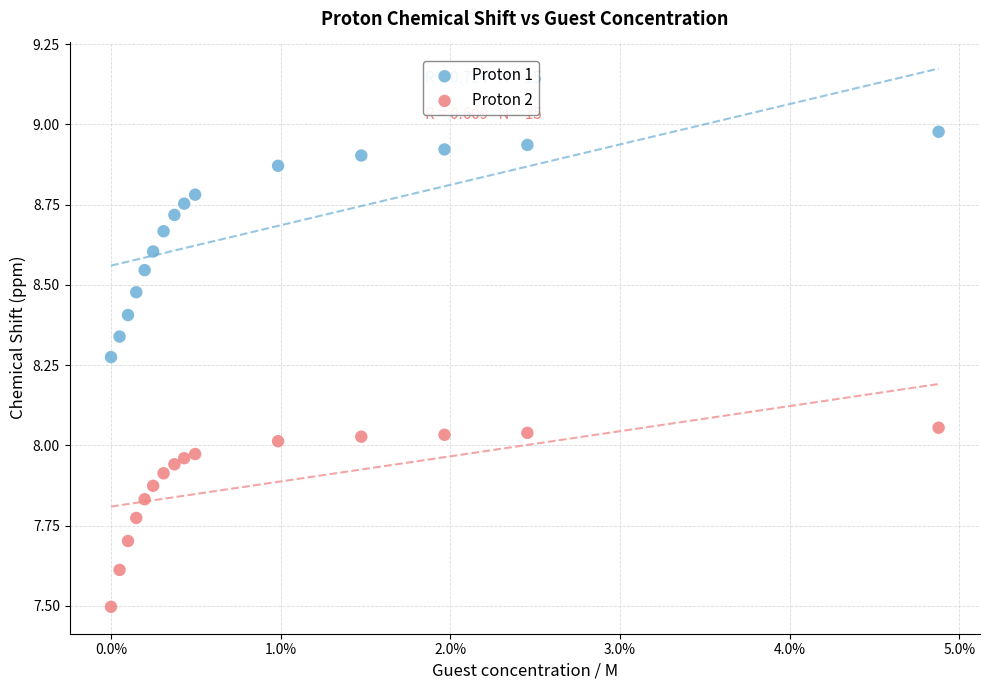

What are all the series names shown in the legend?

Proton 1, Proton 2